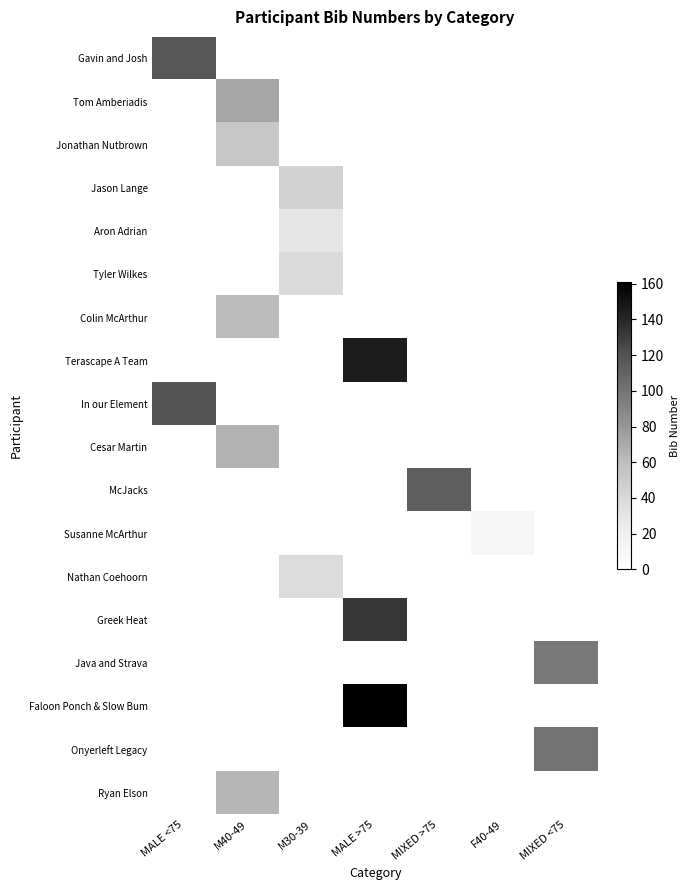

Which series has the largest total across all categories?

Faloon Ponch & Slow Bum